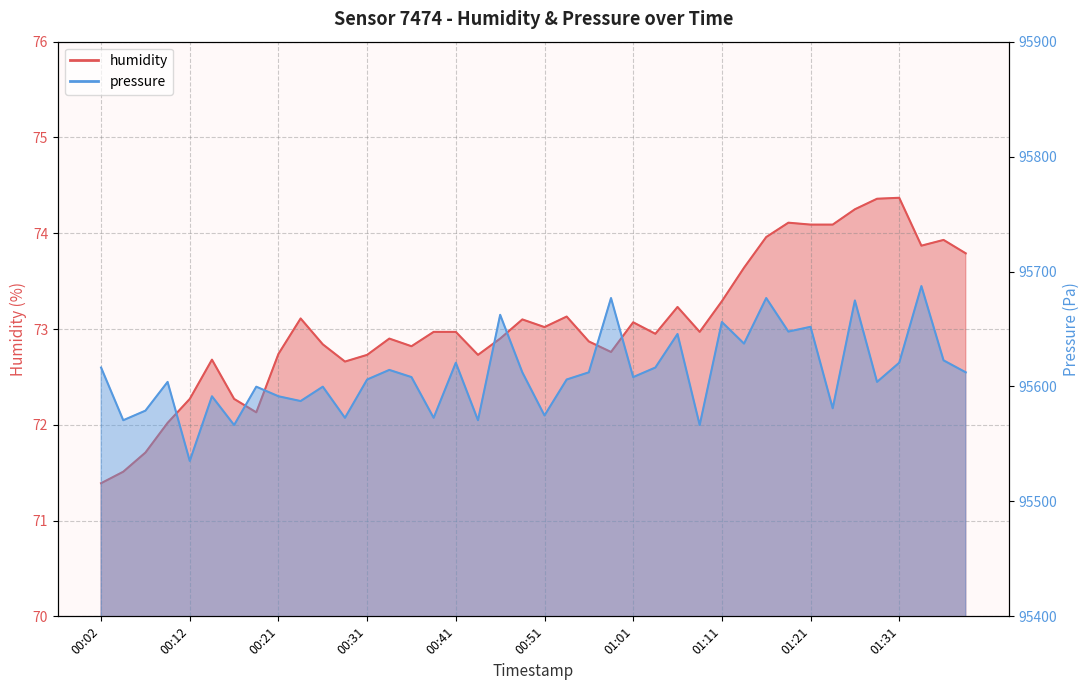

What is the total value across all series at 01:16?

95750.9